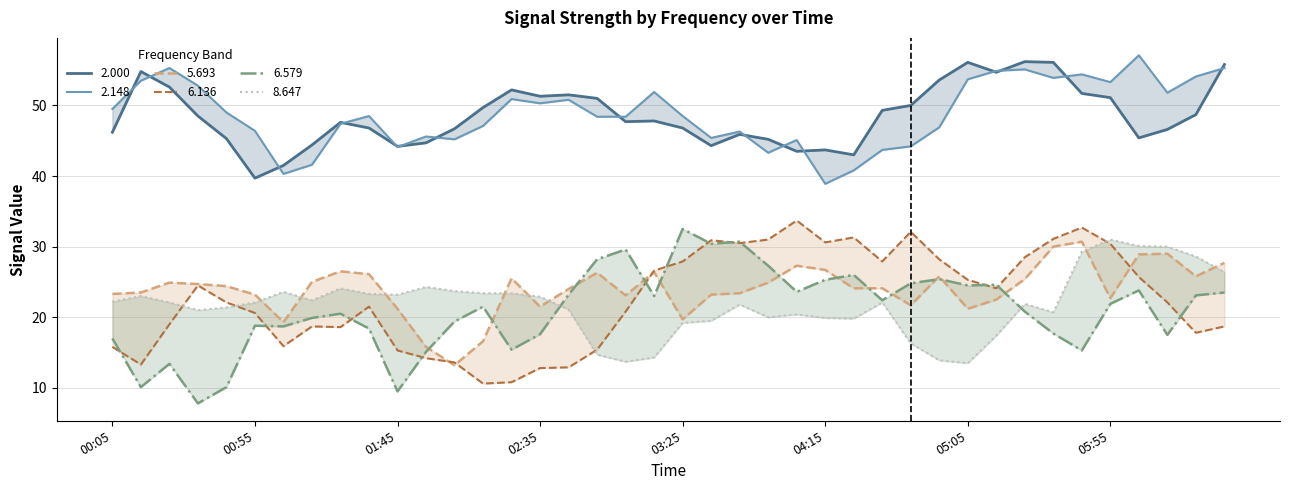

Which series has the largest range (max minus min)?

6.579